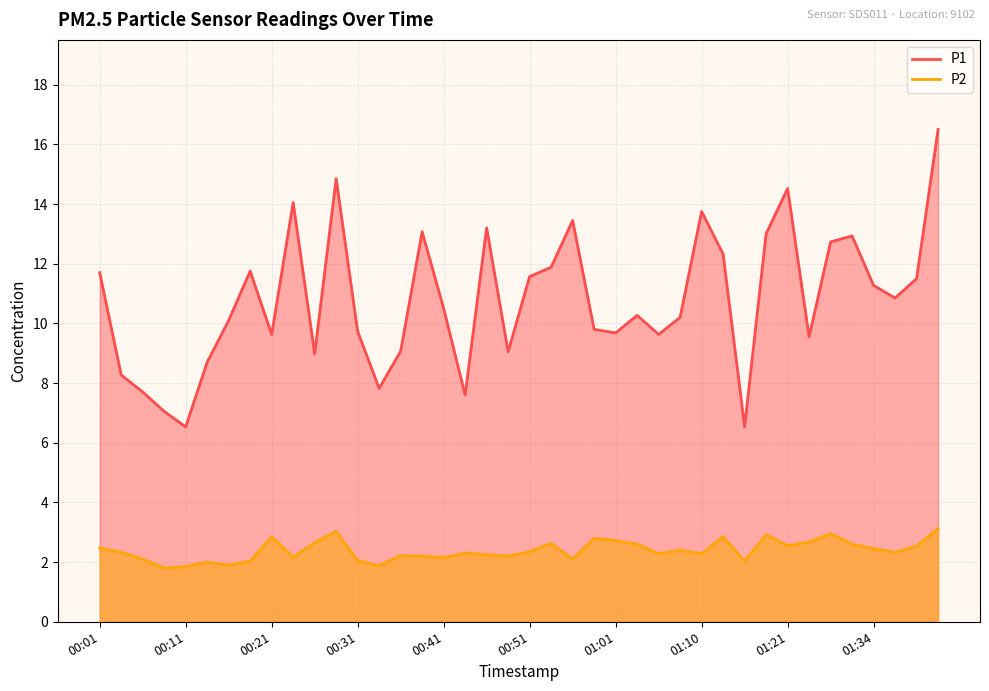

What is the label of the 2nd point from the right?

01:39